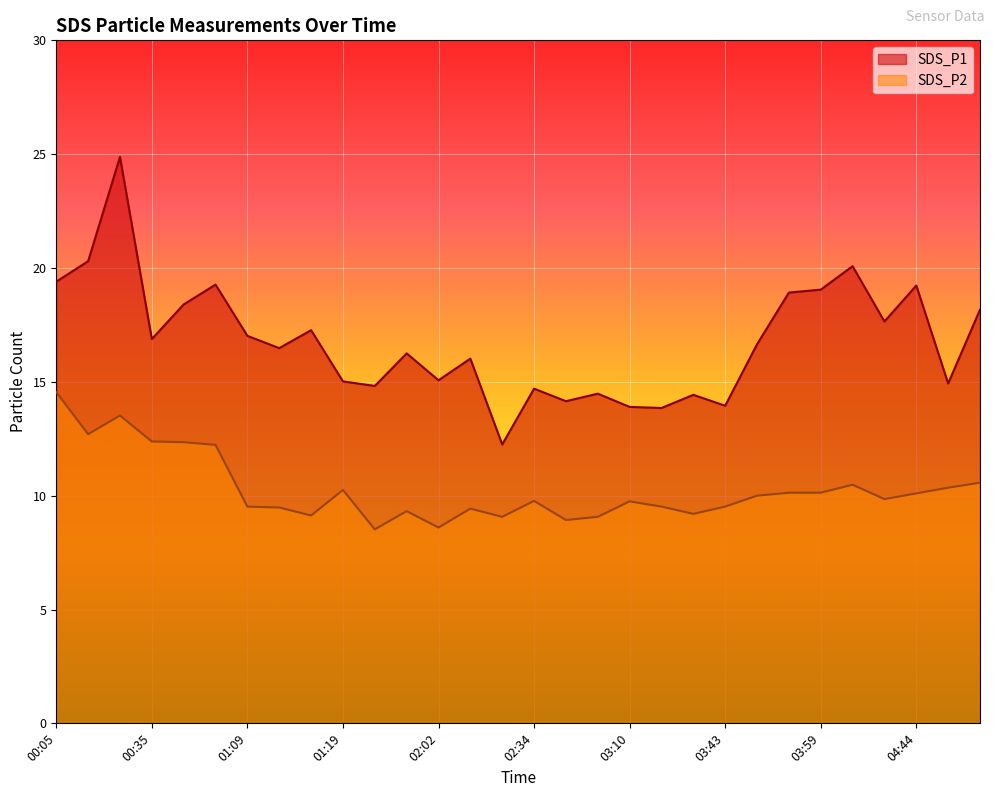

Rank the series by their average value, from highest to lowest.

SDS_P1, SDS_P2